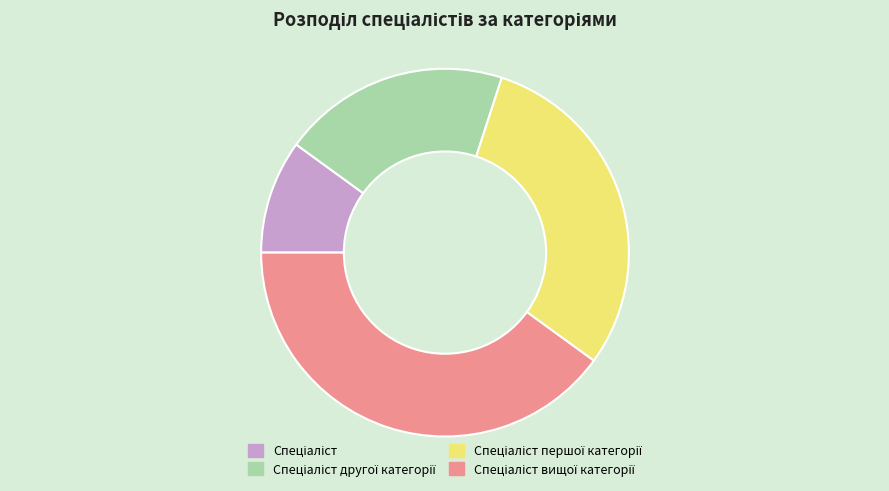

Is there any slice that represents more than half of the pie?

No